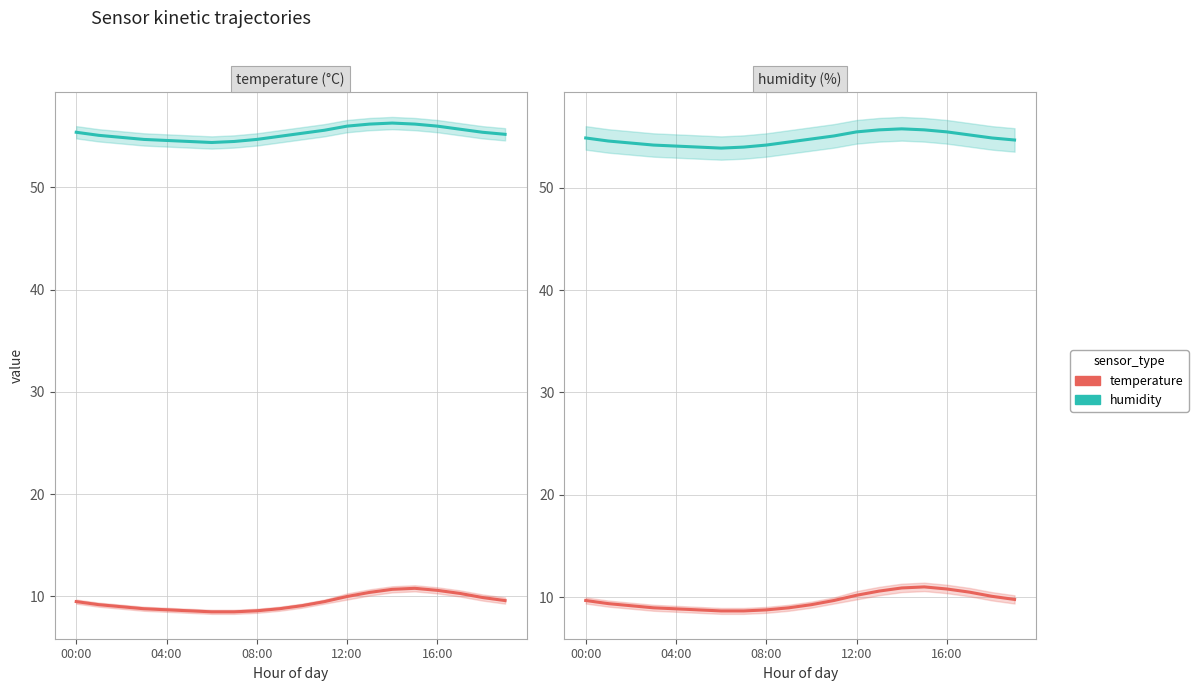

What position from the right is 16:00?

4